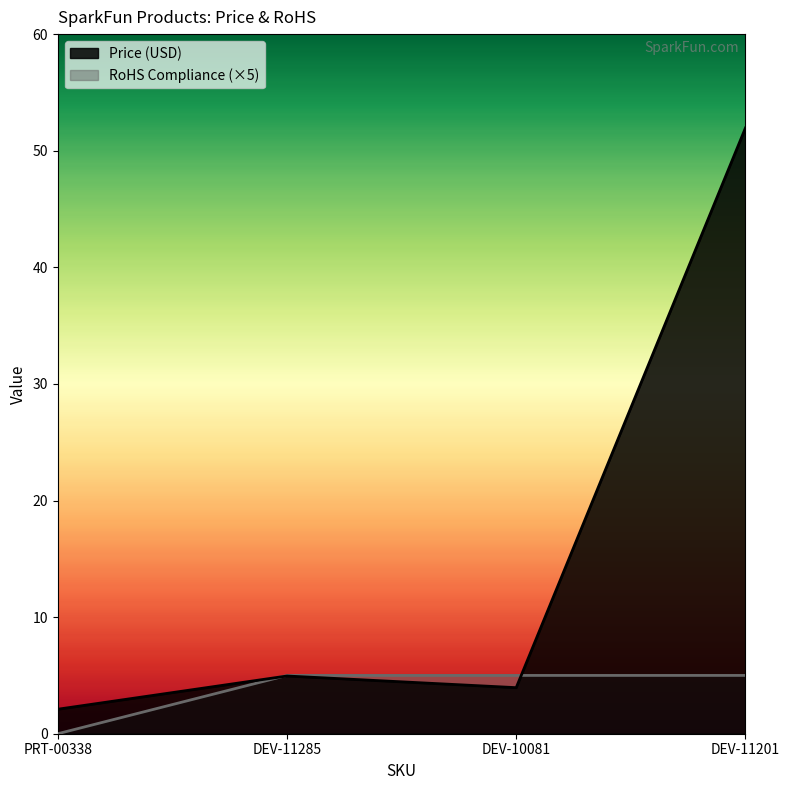

At which label does Price (USD) reach its peak?

DEV-11201